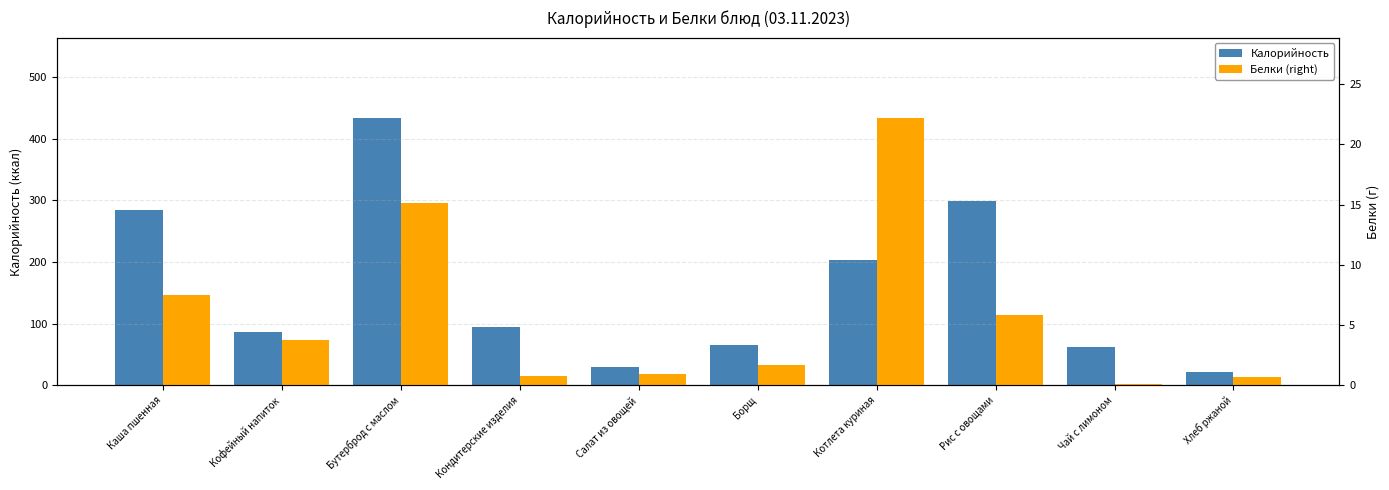

What are all the series names shown in the legend?

Калорийность, Белки (right)